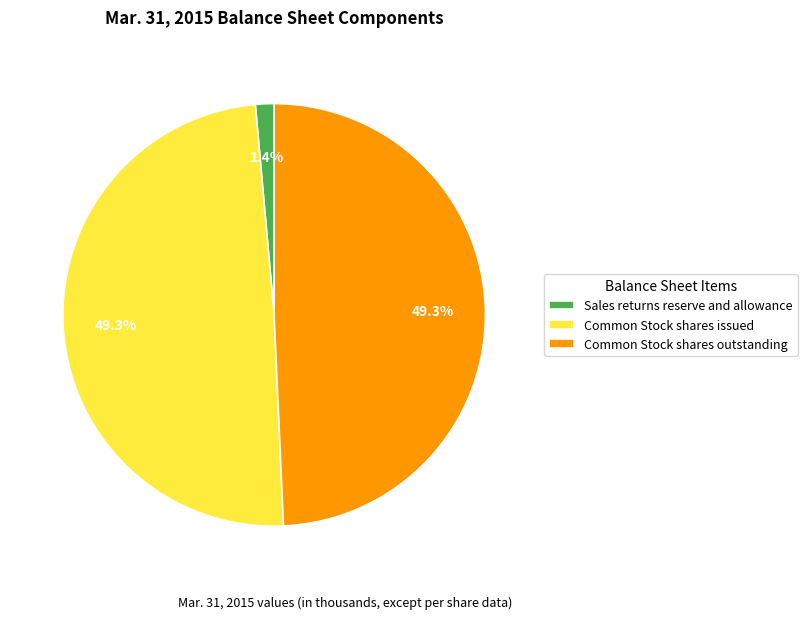

To the nearest percent, what percentage of the pie is Sales returns reserve and allowance?

1%